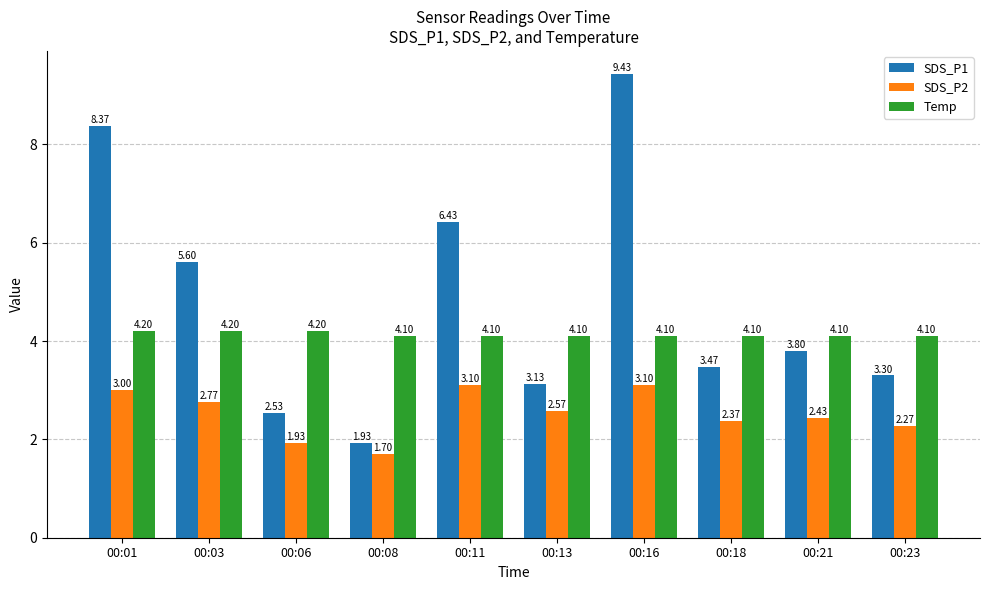

Which series has the largest range (max minus min)?

SDS_P1